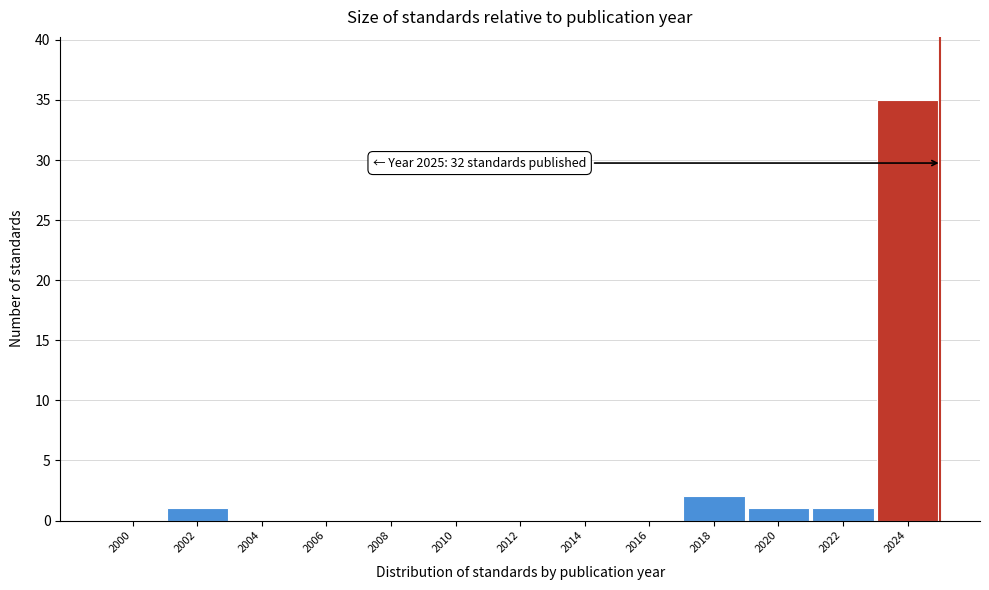

Reading left to right, what are all the values shown in this chart?

2000=0	2002=1	2004=0	2006=0	2008=0	2010=0	2012=0	2014=0	2016=0	2018=2	2020=1	2022=1	2024=35